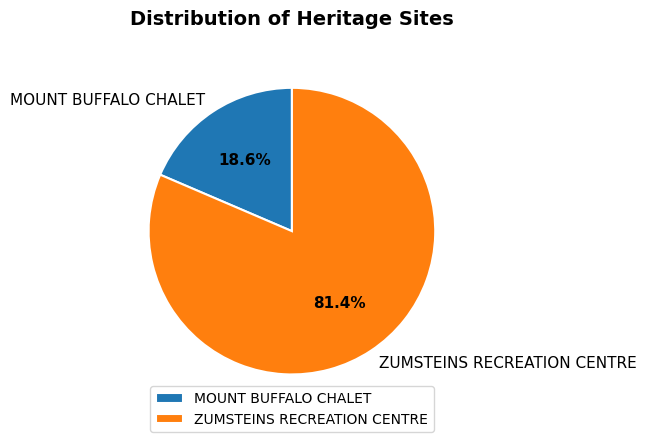

How many slices are in this pie chart?

2